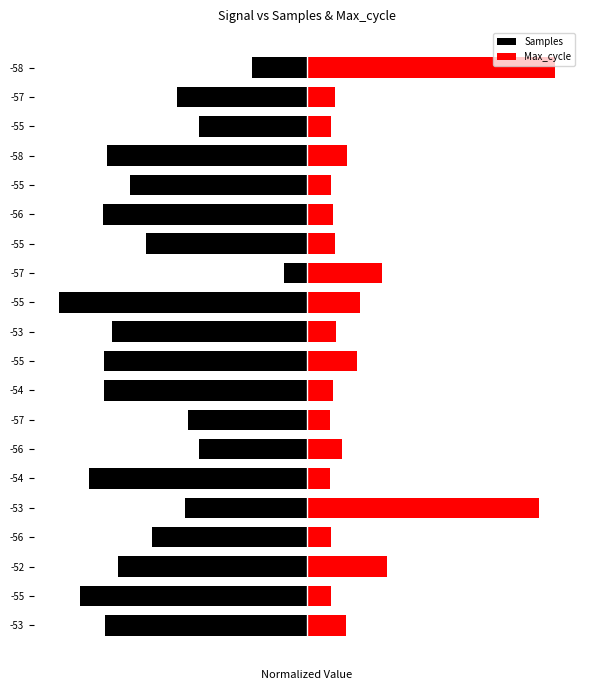

What is the difference between the Max_cycle values at 0 and 4?

85.5